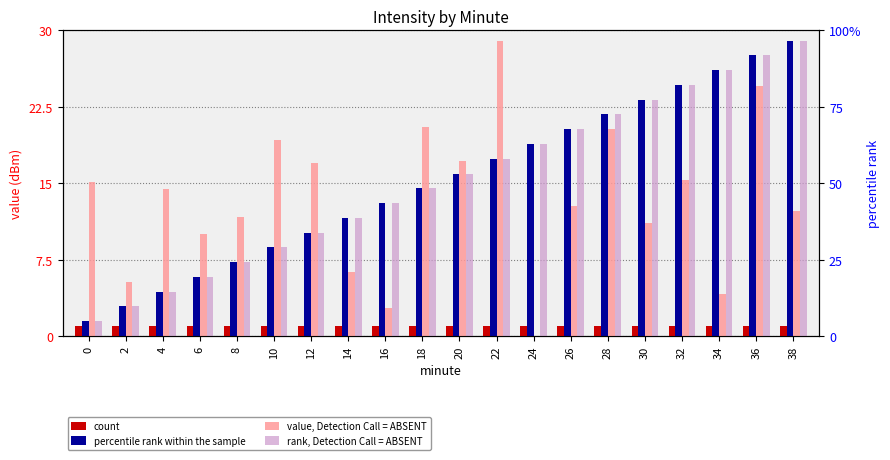

Is it true that percentile rank within the sample equals 1.5 at 4?

False